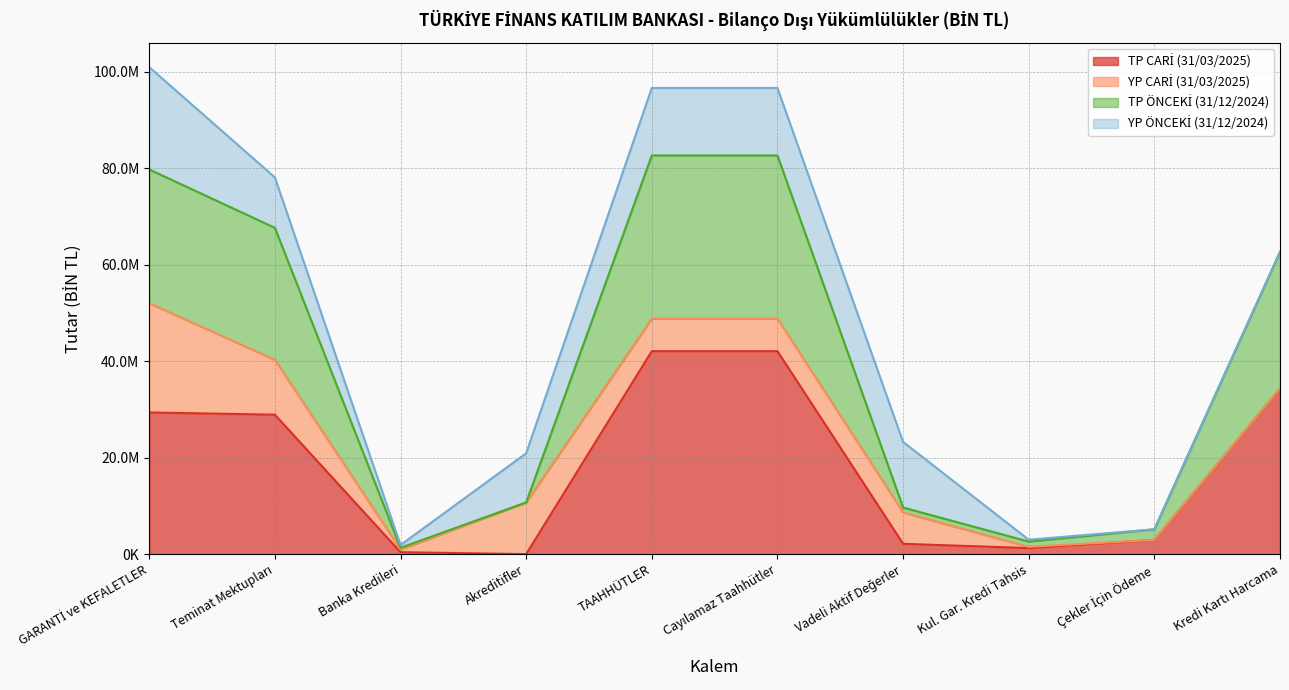

At how many categories does at least one series exceed 20702383?

5